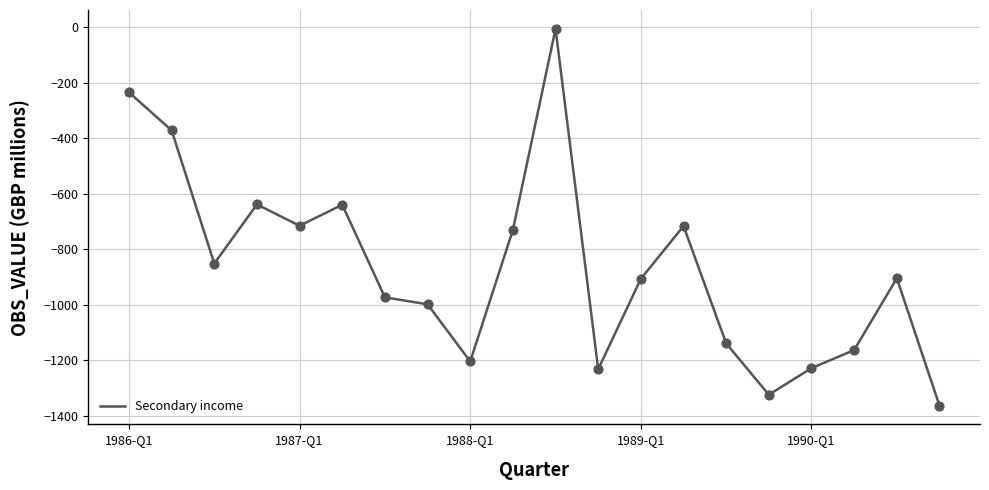

What is the difference between the maximum and minimum values?

1358